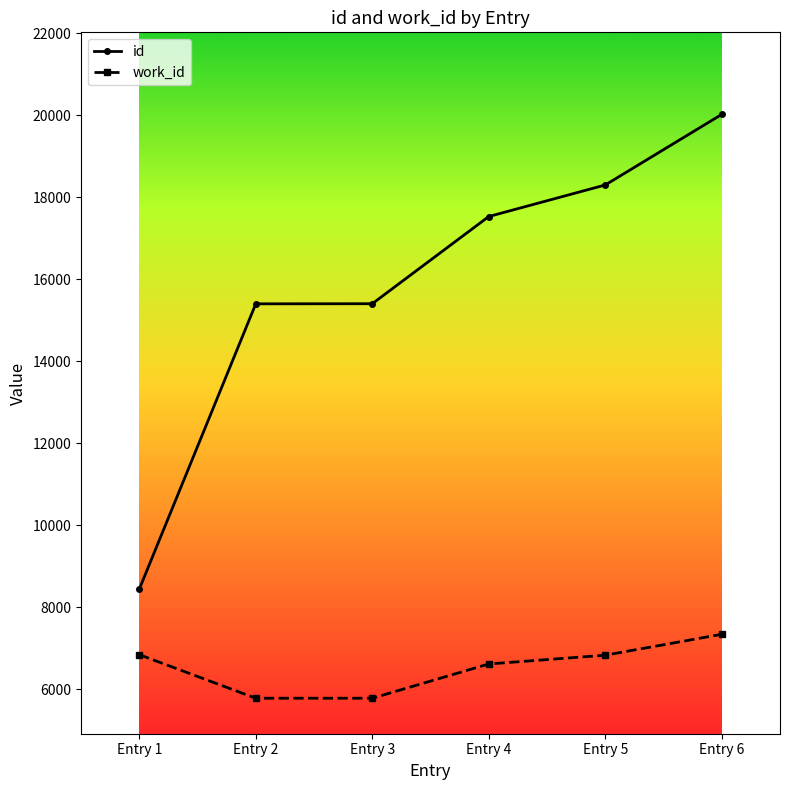

True or false: work_id and id cross at least once.

False